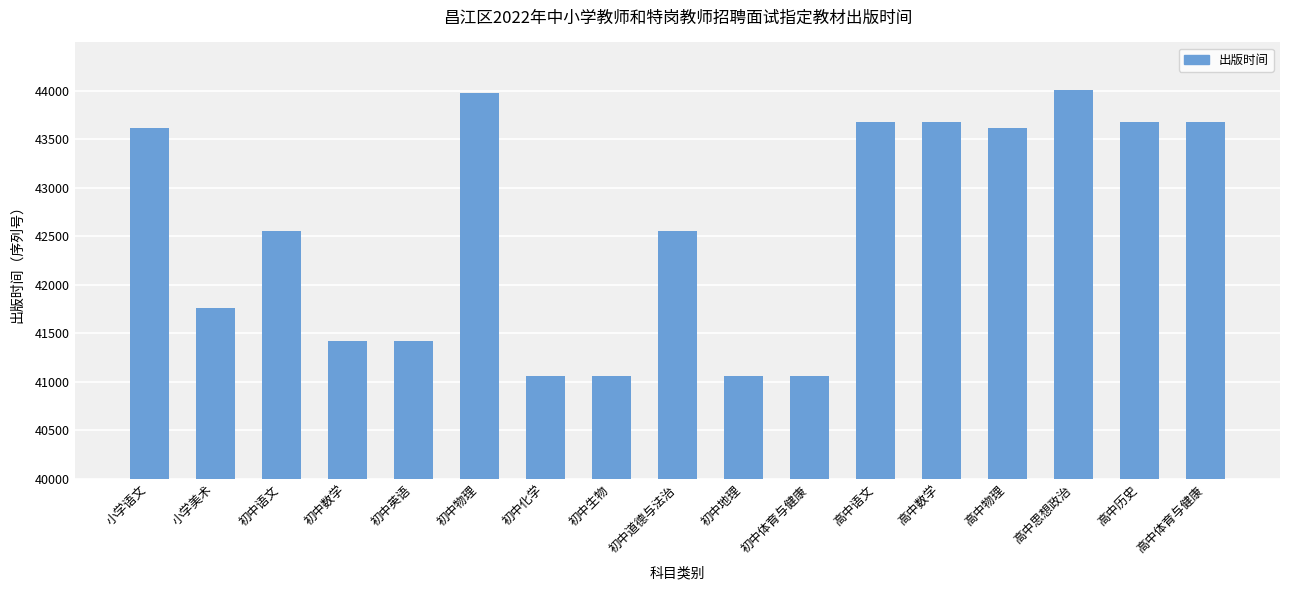

What is the difference between the maximum and minimum values?

2952